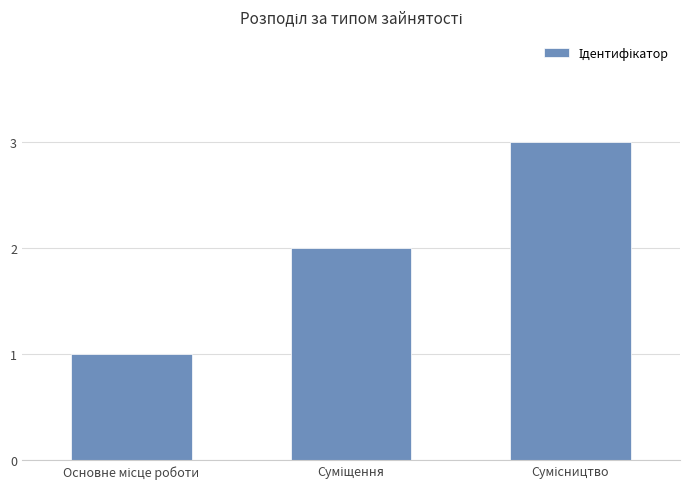

What is the maximum value shown in the chart?

3